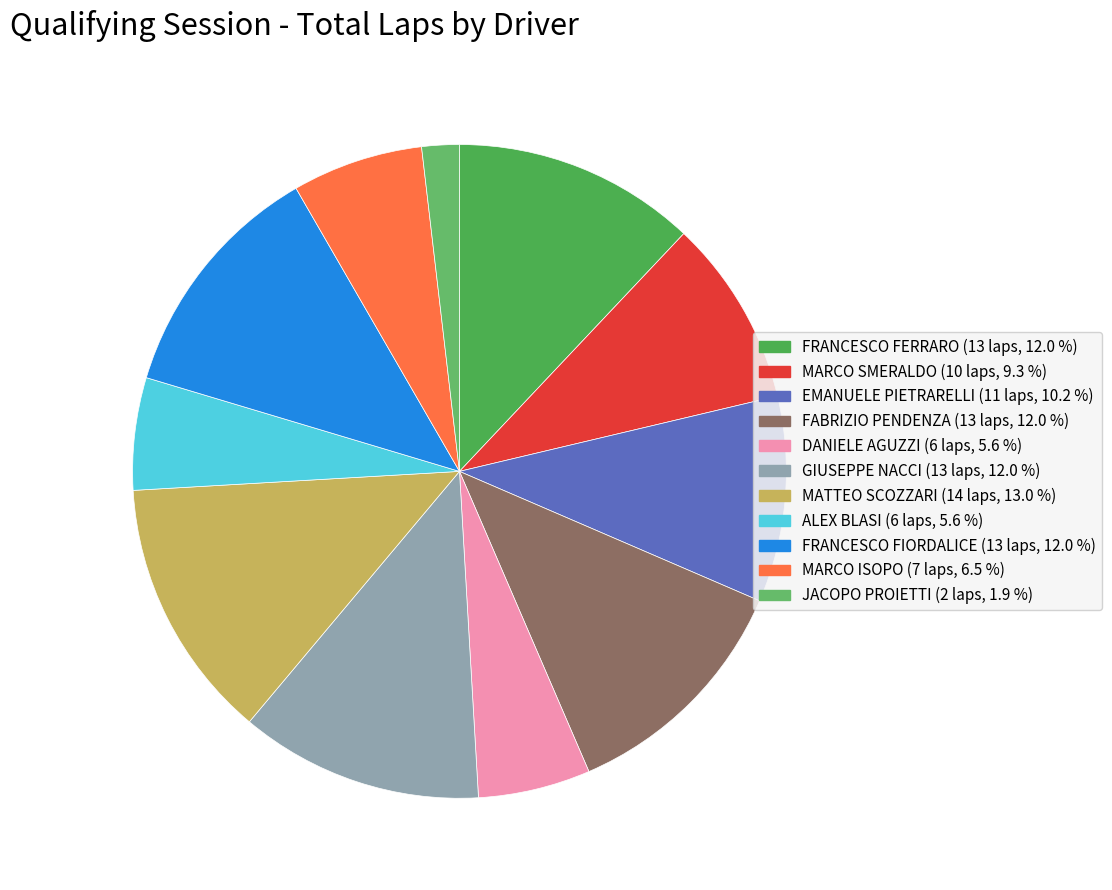

Rank the categories by value from lowest to highest.

JACOPO PROIETTI, DANIELE AGUZZI, ALEX BLASI, MARCO ISOPO, MARCO SMERALDO, EMANUELE PIETRARELLI, FRANCESCO FERRARO, FABRIZIO PENDENZA, GIUSEPPE NACCI, FRANCESCO FIORDALICE, MATTEO SCOZZARI